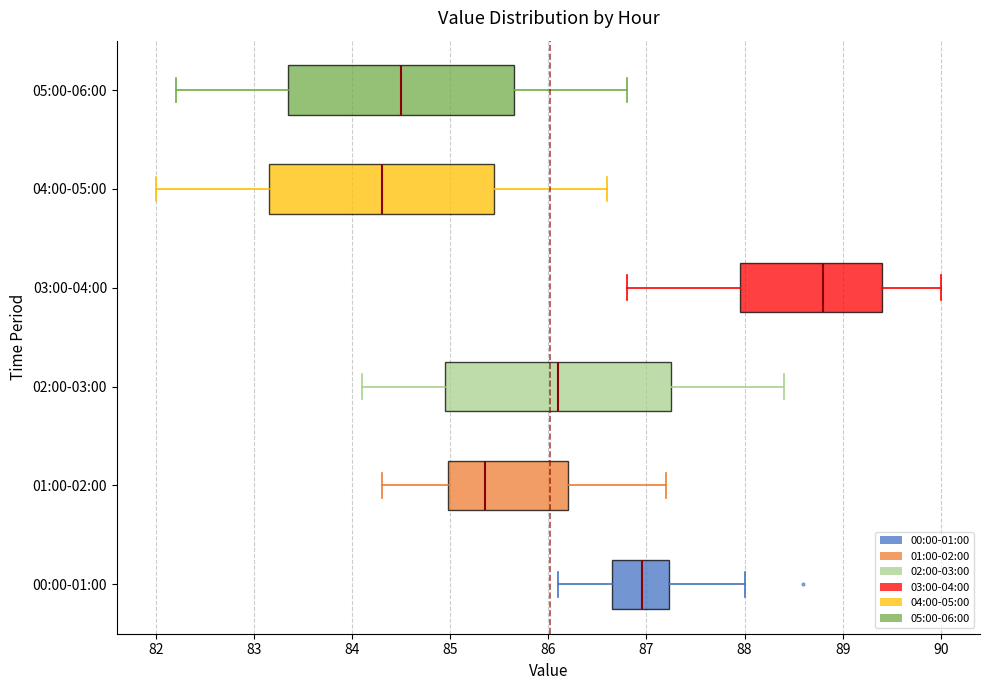

Reading bottom to top, read every box against the x-axis: the position of its median line, the range the box covers, and the ends of its whiskers. The values are not printed on the chart, so give them approximately, as read against the axis.

00:00-01:00: median 87.0, box 86.7 to 87.2, whiskers 86.1 to 88.0
01:00-02:00: median 85.4, box 85.0 to 86.2, whiskers 84.3 to 87.2
02:00-03:00: median 86.1, box 85.0 to 87.3, whiskers 84.1 to 88.4
03:00-04:00: median 88.8, box 88.0 to 89.4, whiskers 86.8 to 90.0
04:00-05:00: median 84.3, box 83.2 to 85.5, whiskers 82.0 to 86.6
05:00-06:00: median 84.5, box 83.4 to 85.7, whiskers 82.2 to 86.8